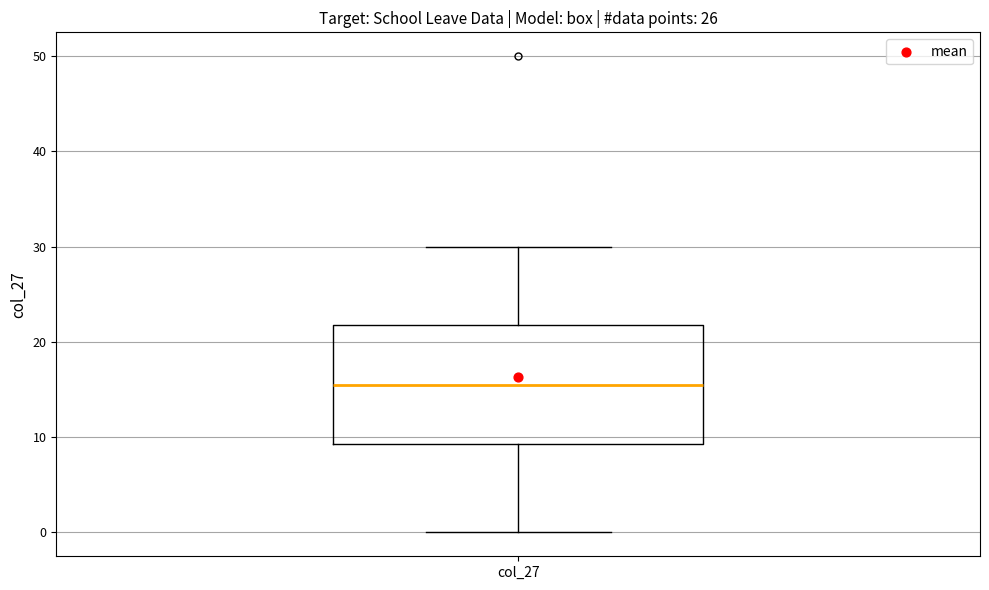

Transcribe this box plot: give where the median line is, the range the box spans, and where the two whiskers end, as read against the y-axis. The values are not printed on the chart, so give them approximately, as read against the axis.

median 16, box 9 to 22, whiskers 0 to 30